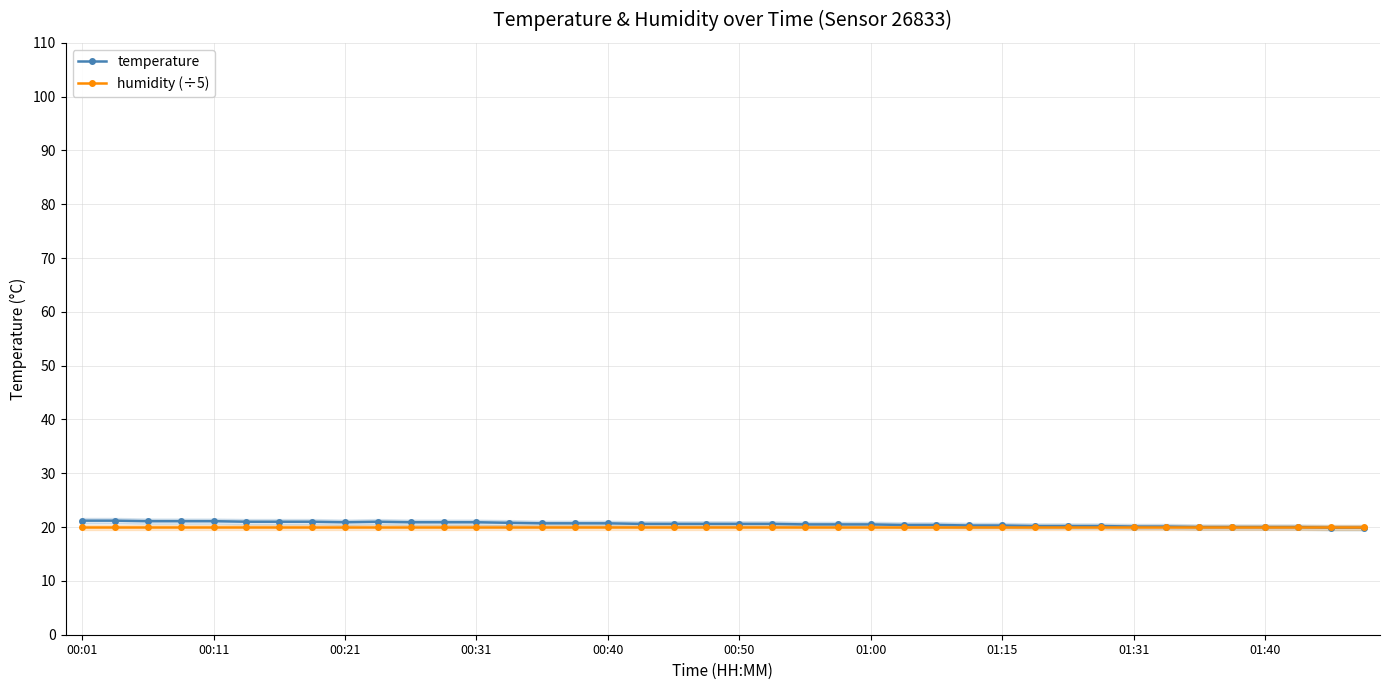

The humidity (÷5) series shows 20.0 at 01:31. True or false?

True